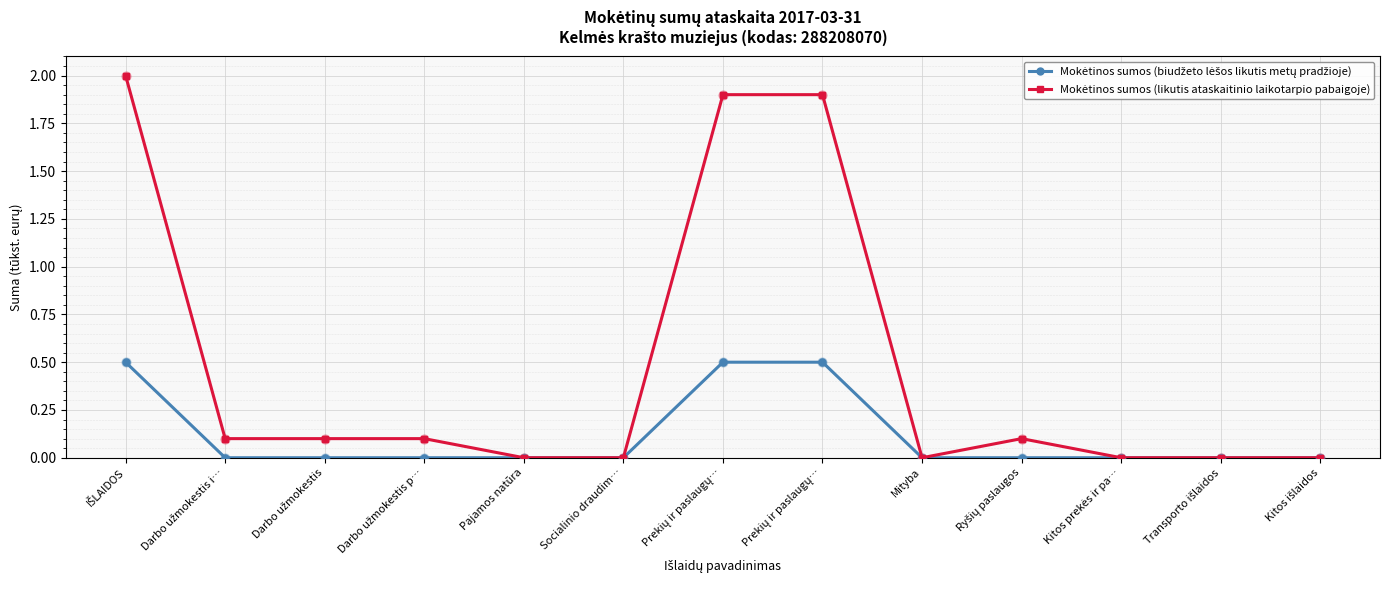

At how many categories does at least one series exceed 0?

7